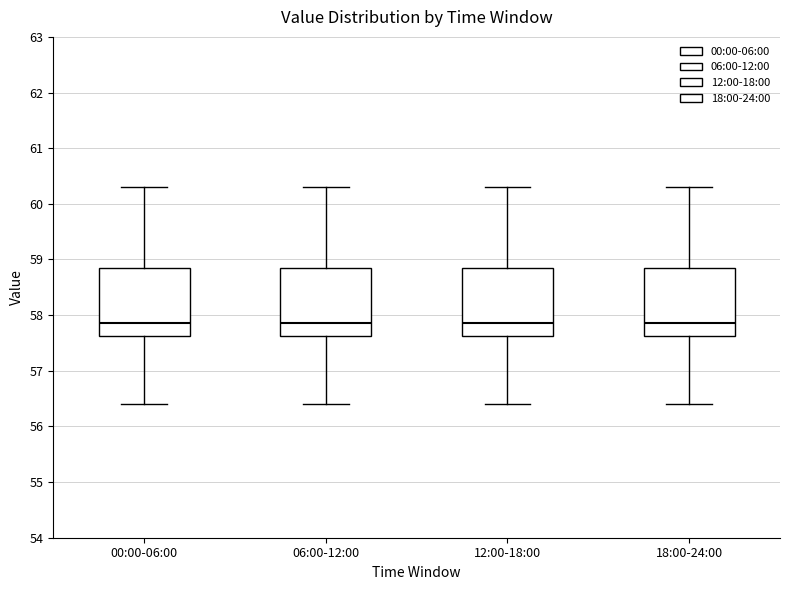

Reading left to right, read every box against the y-axis: the position of its median line, the range the box covers, and the ends of its whiskers. The values are not printed on the chart, so give them approximately, as read against the axis.

00:00-06:00: median 57.9, box 57.6 to 58.8, whiskers 56.4 to 60.3
06:00-12:00: median 57.9, box 57.6 to 58.8, whiskers 56.4 to 60.3
12:00-18:00: median 57.9, box 57.6 to 58.8, whiskers 56.4 to 60.3
18:00-24:00: median 57.9, box 57.6 to 58.8, whiskers 56.4 to 60.3